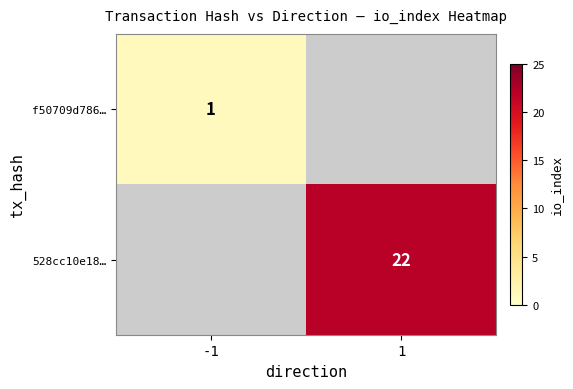

Is it true that f50709d786… equals 2 at -1?

False